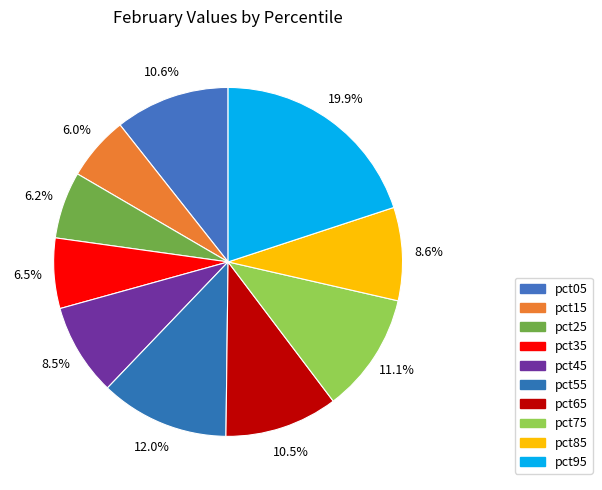

Do pct25 and pct75 together represent more than half of the pie?

No